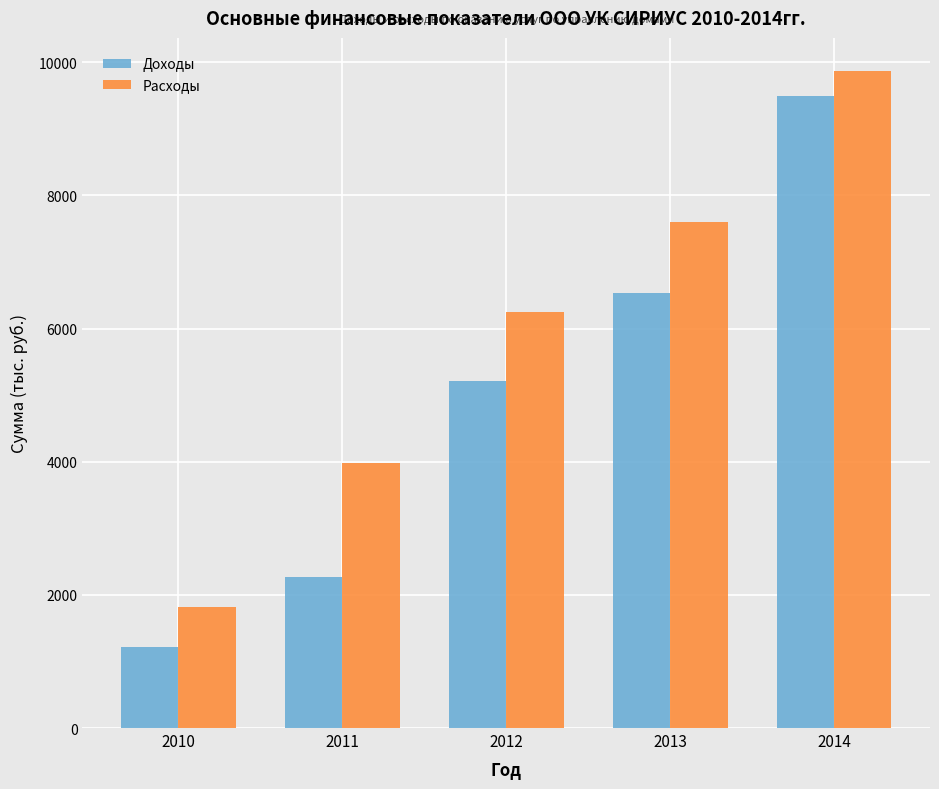

What is the difference between the second highest and minimum values in the Расходы series?

5770.3